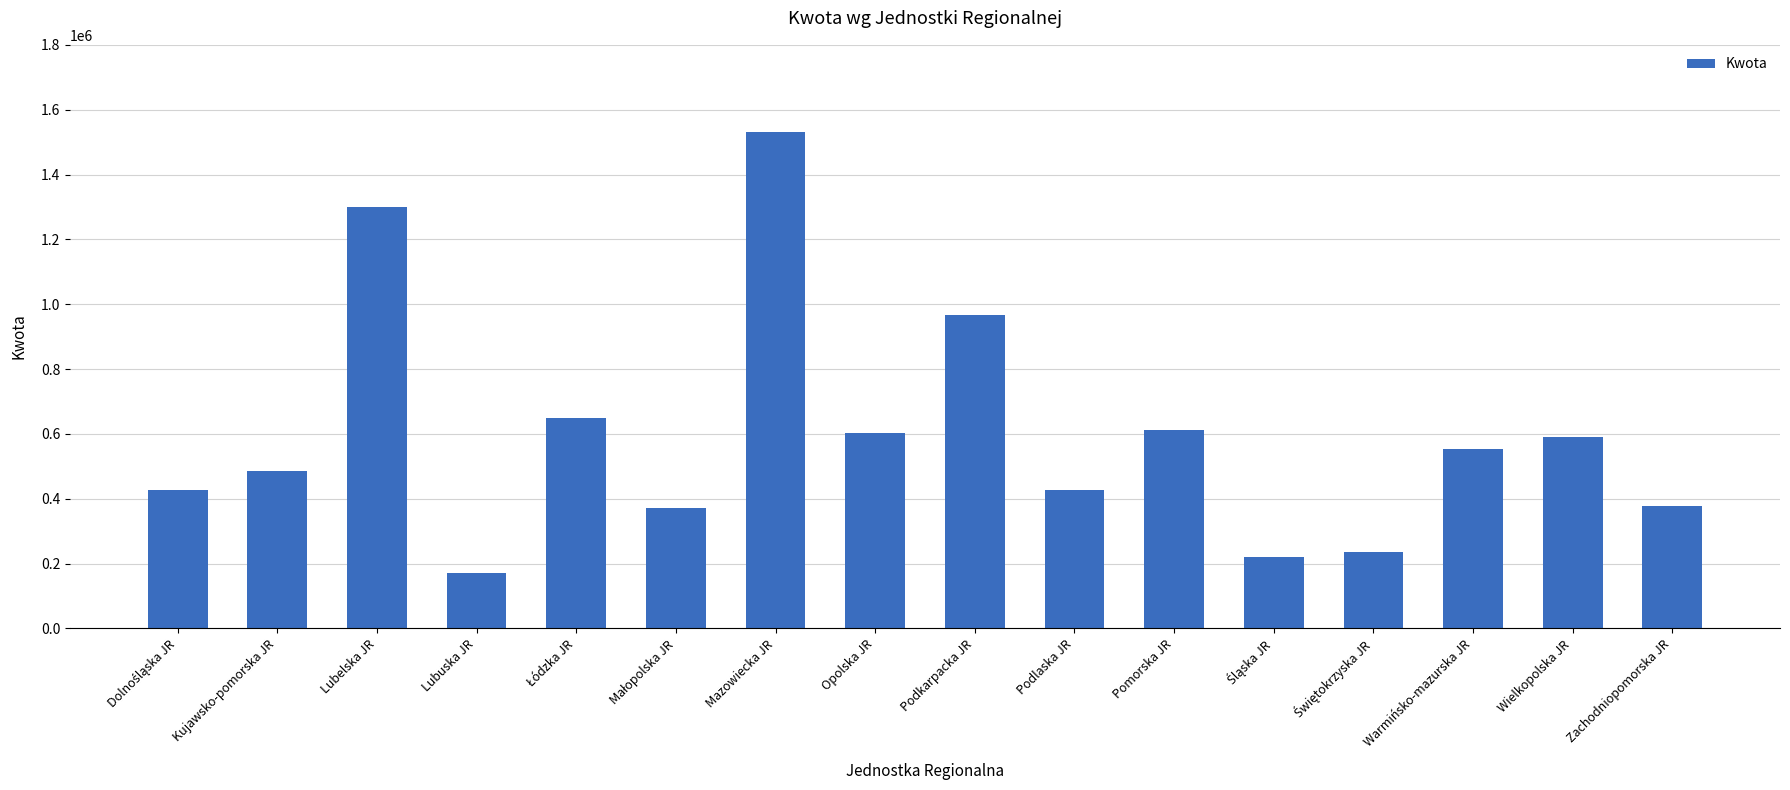

Between Pomorska JR and Mazowiecka JR, which is larger?

Mazowiecka JR